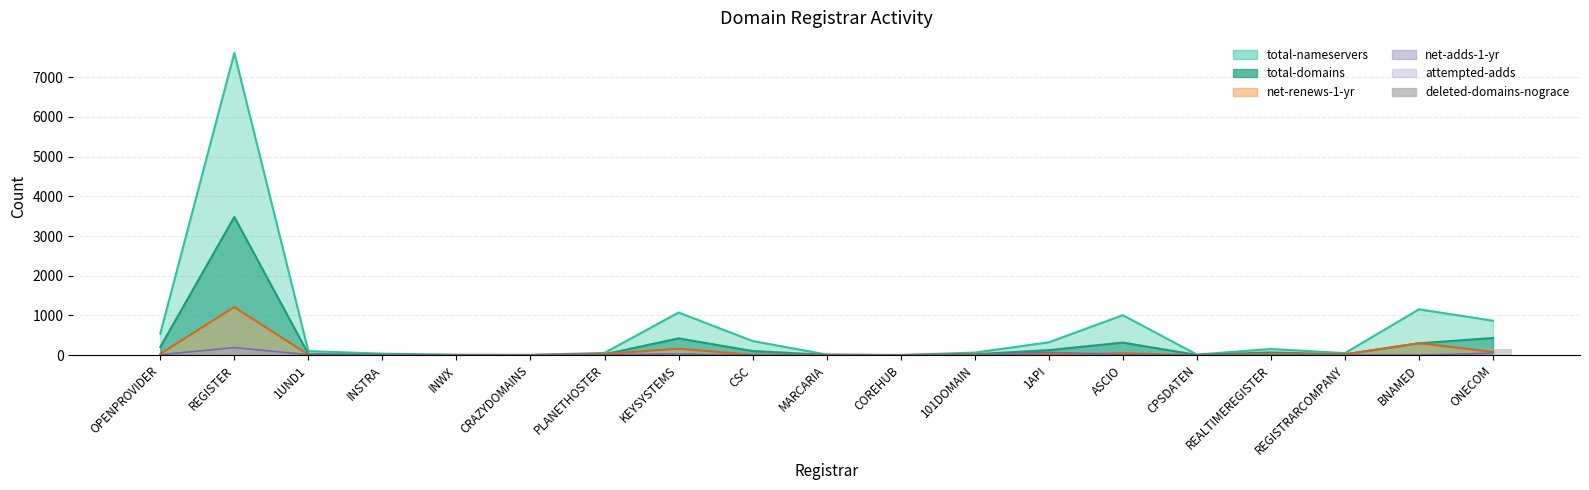

Is it true that the value at MARCARIA is 0?

True